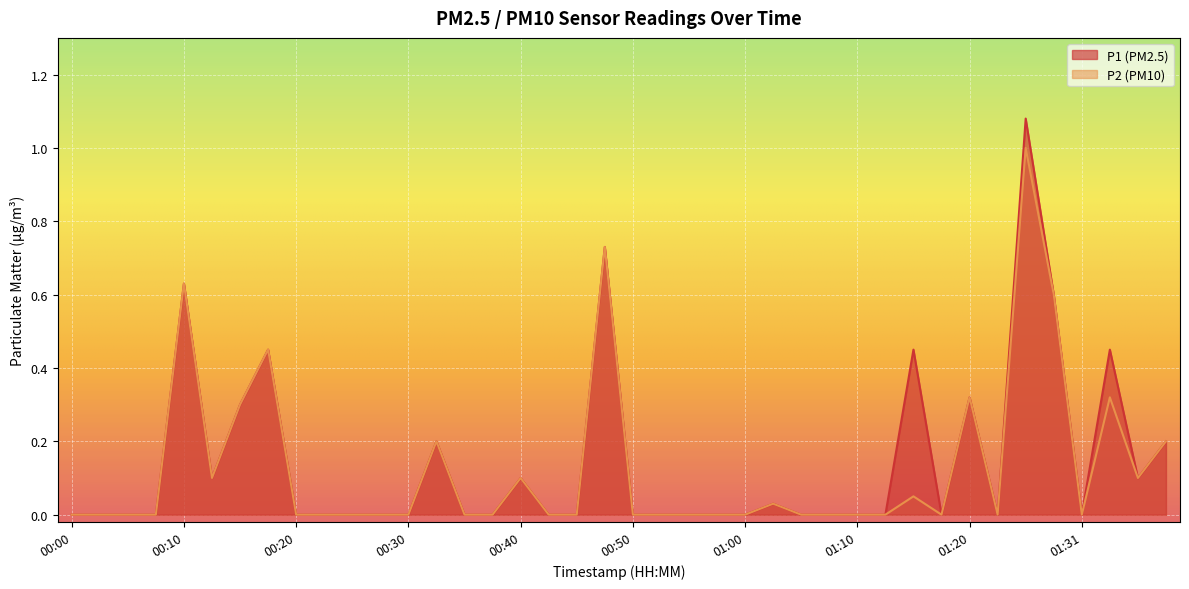

Is it true that P2 equals 0.2 at 00:47?

False